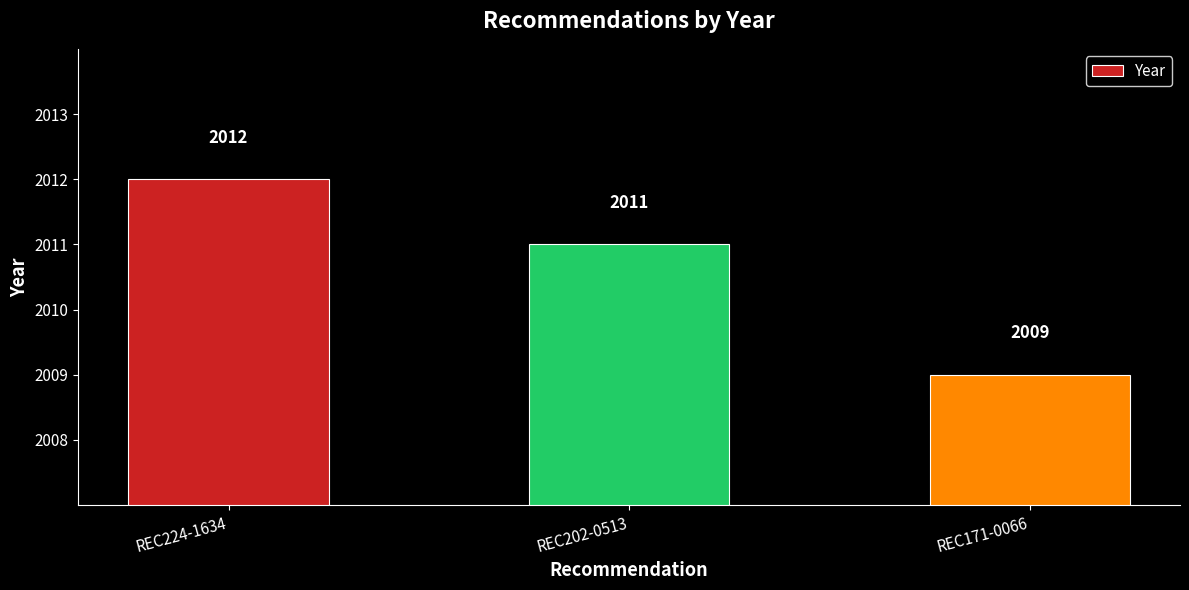

What is the label of the 1st bar from the right?

REC171-0066